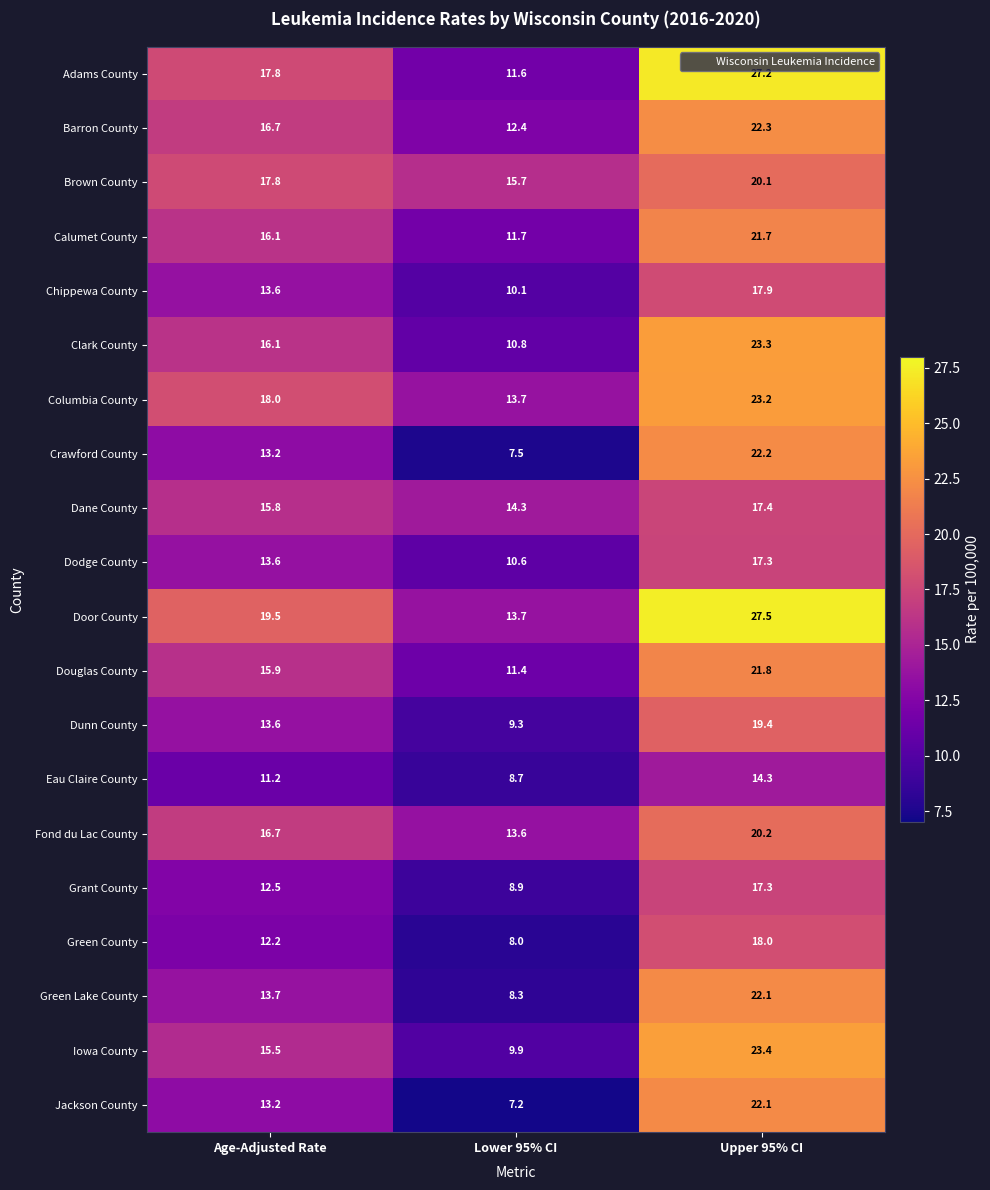

Which series has the largest range (max minus min)?

Adams County